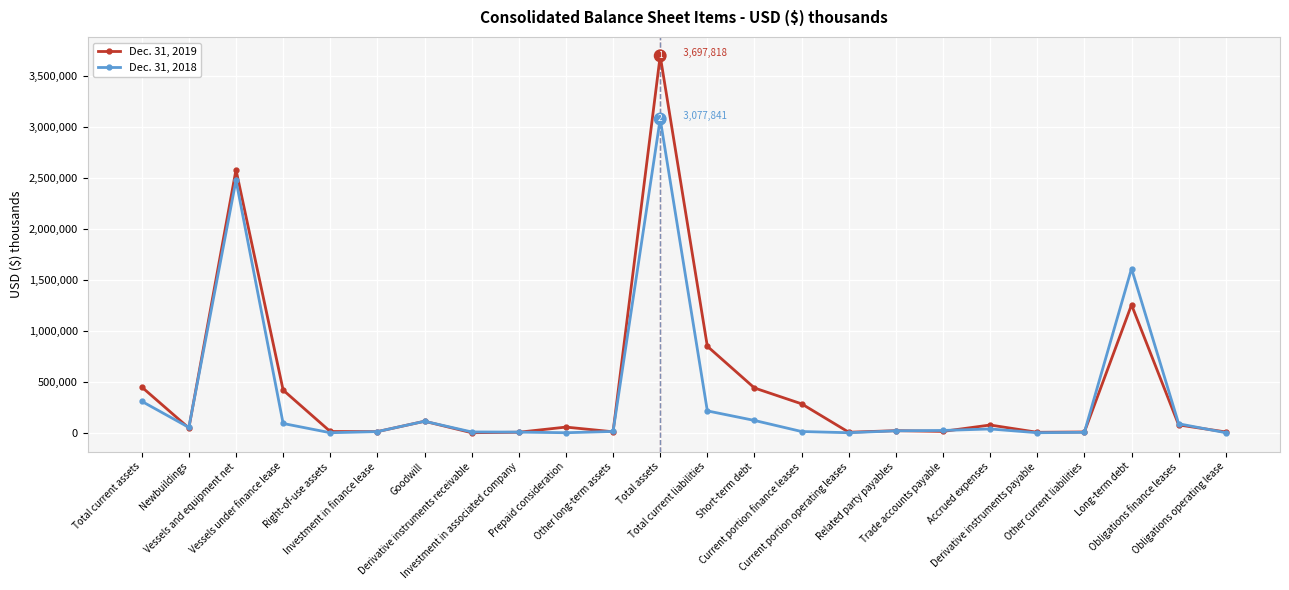

True or false: Dec. 31, 2018 has more than 2 interior local peaks.

True